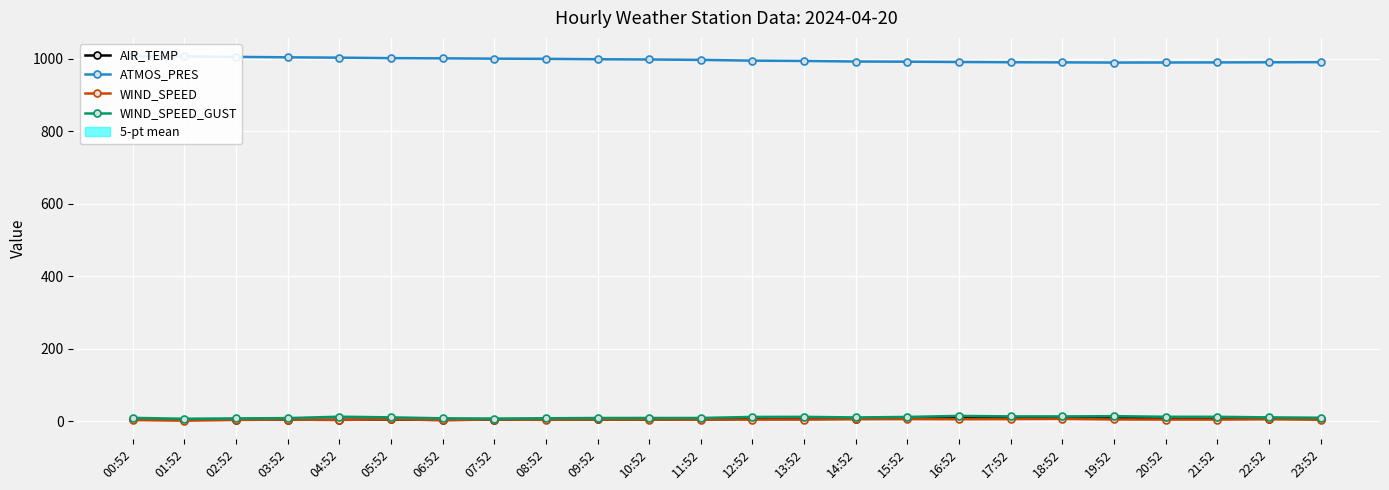

List the series in order of their peak value, lowest first.

WIND_SPEED, AIR_TEMP, WIND_SPEED_GUST, ATMOS_PRES